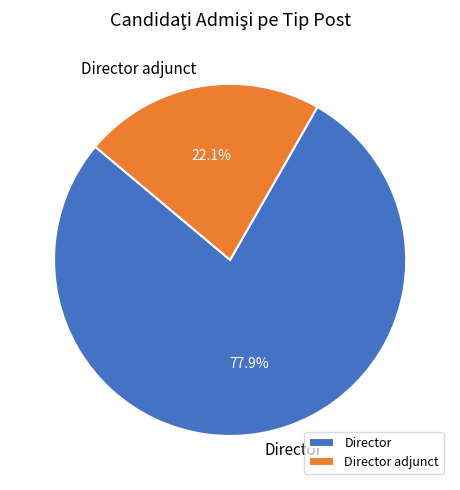

Which category accounts for the majority?

Director